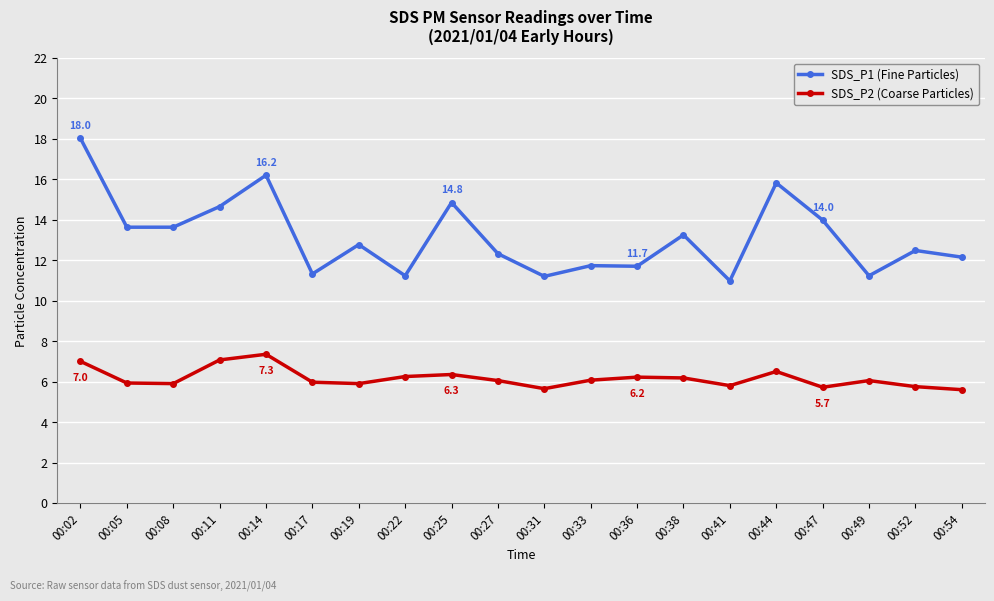

What is the average value of the SDS_P2 (Coarse Particles) series?

6.2